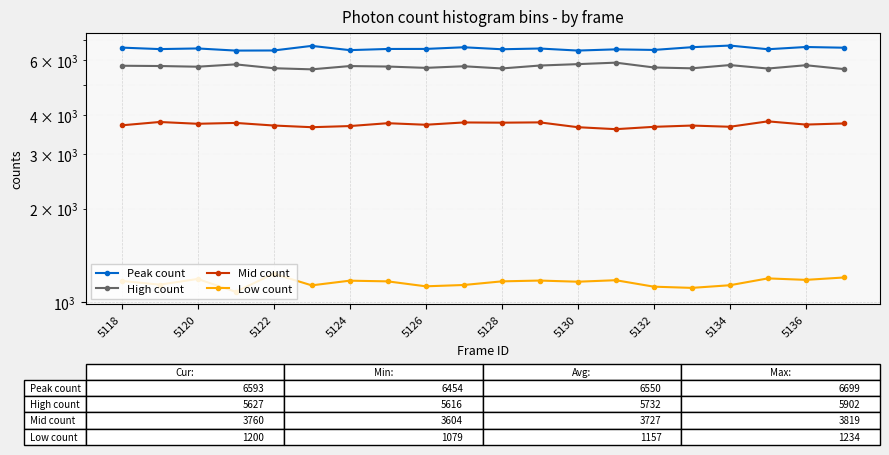

What is the difference between the High count values at 15 and 14?

36